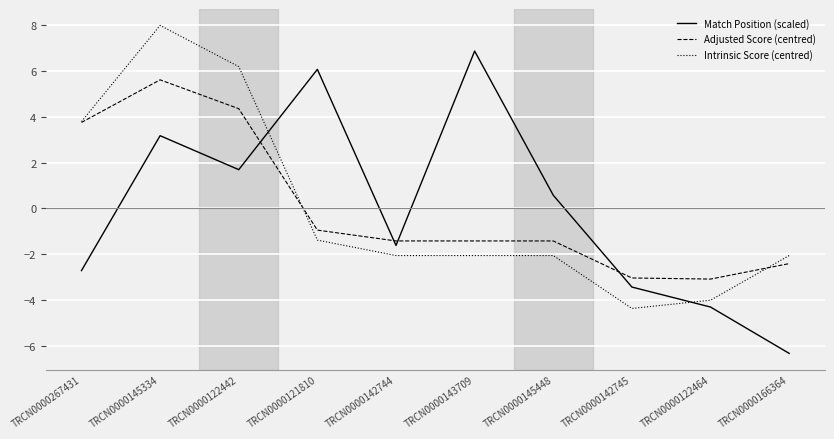

Is it true that Adjusted Score (centred) equals -0.9 at TRCN0000143709?

False